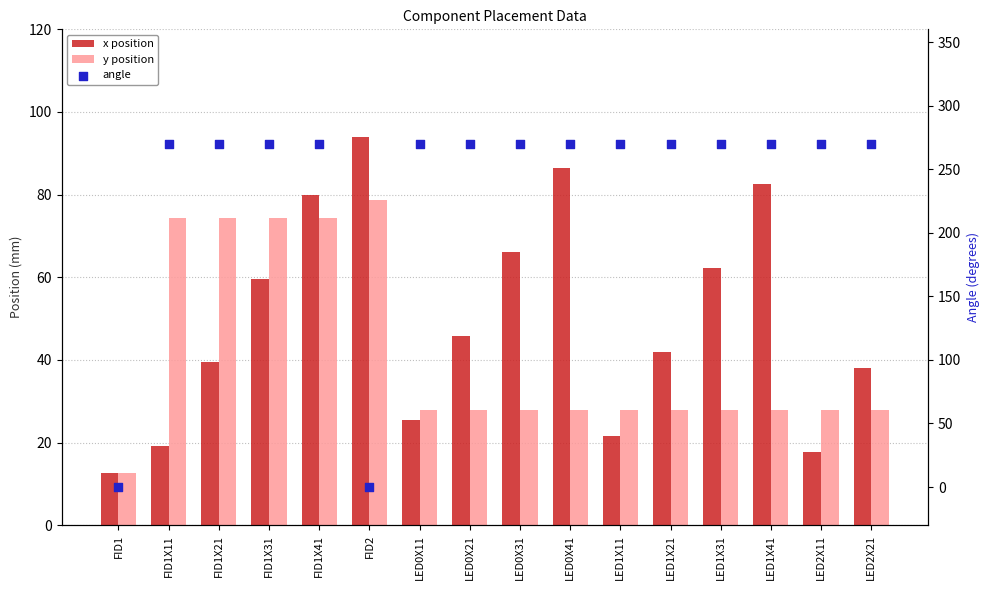

At which category is the sum across all series the highest?

FID1X41